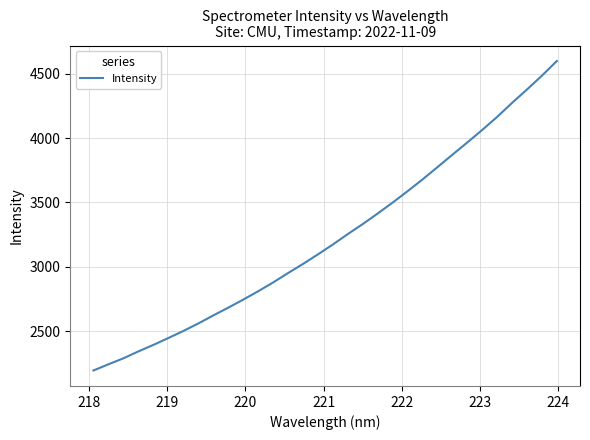

What is the smallest value displayed?

2193.1